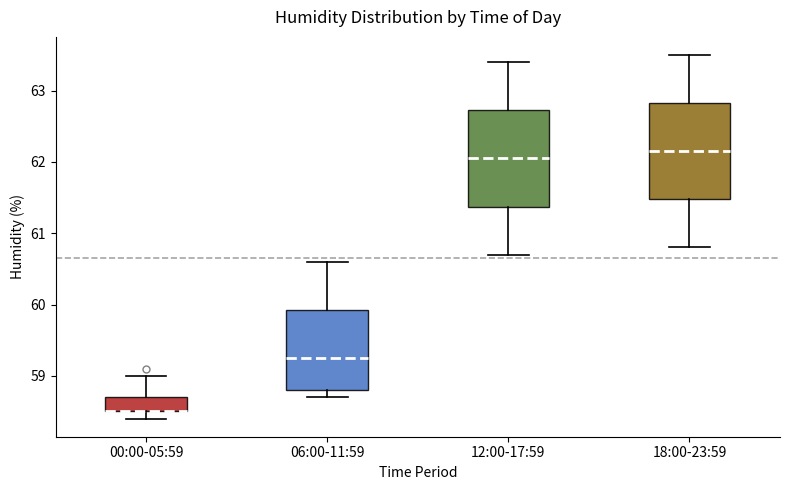

Reading left to right, transcribe this box plot: for each box, give where its median line is, the range the box spans, and where its two whiskers end, as read against the y-axis. The values are not printed on the chart, so give them approximately, as read against the axis.

00:00-05:59: median 58.5 (drawn on the box's lower edge), box 58.5 to 58.7, whiskers 58.4 to 59.0
06:00-11:59: median 59.3, box 58.8 to 59.9, whiskers 58.7 to 60.6
12:00-17:59: median 62.1, box 61.4 to 62.7, whiskers 60.7 to 63.4
18:00-23:59: median 62.2, box 61.5 to 62.8, whiskers 60.8 to 63.5